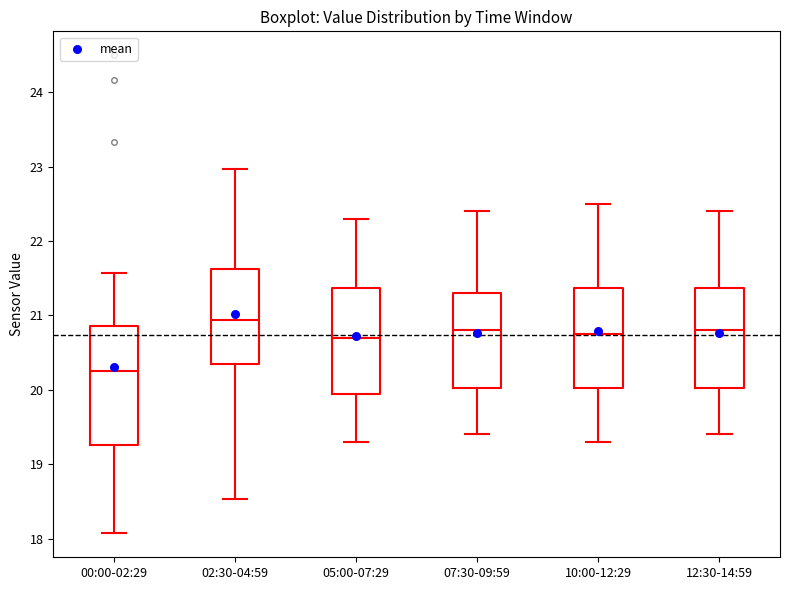

Reading left to right, read every box against the y-axis: the position of its median line, the range the box covers, and the ends of its whiskers. The values are not printed on the chart, so give them approximately, as read against the axis.

00:00-02:29: median 20.3, box 19.3 to 20.9, whiskers 18.1 to 21.6
02:30-04:59: median 20.9, box 20.3 to 21.6, whiskers 18.5 to 23.0
05:00-07:29: median 20.7, box 20.0 to 21.4, whiskers 19.3 to 22.3
07:30-09:59: median 20.8, box 20.0 to 21.3, whiskers 19.4 to 22.4
10:00-12:29: median 20.8, box 20.0 to 21.4, whiskers 19.3 to 22.5
12:30-14:59: median 20.8, box 20.0 to 21.4, whiskers 19.4 to 22.4